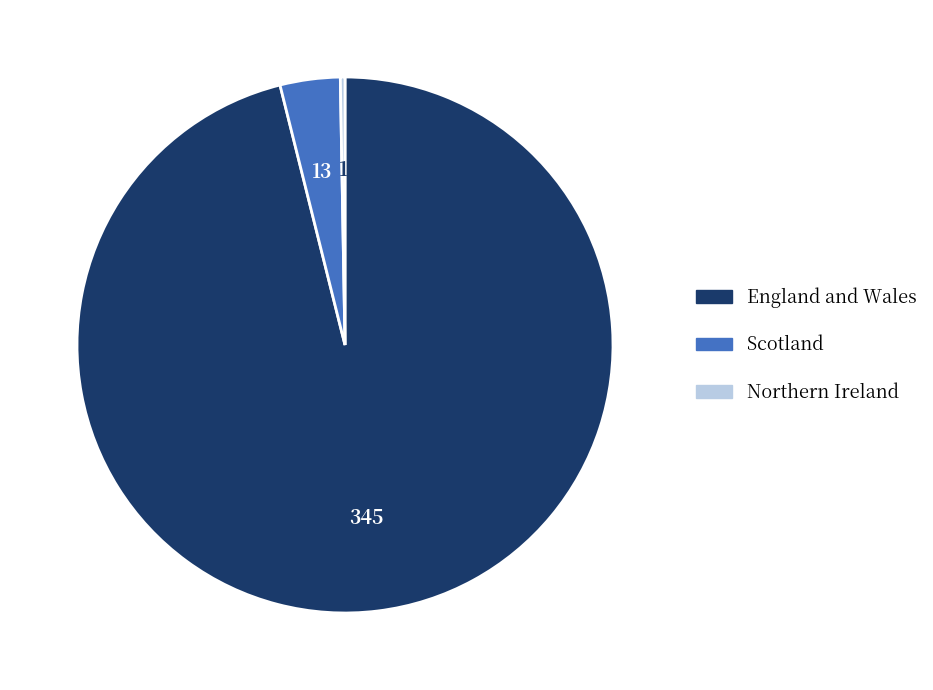

Is the sum of England and Wales and Scotland greater than half?

Yes